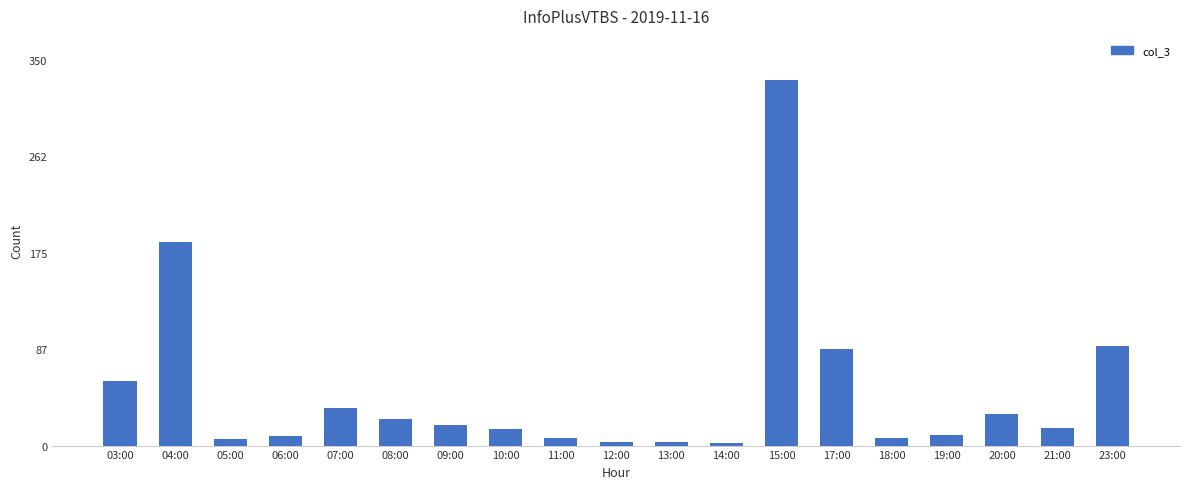

How many data points are less than 16?

9